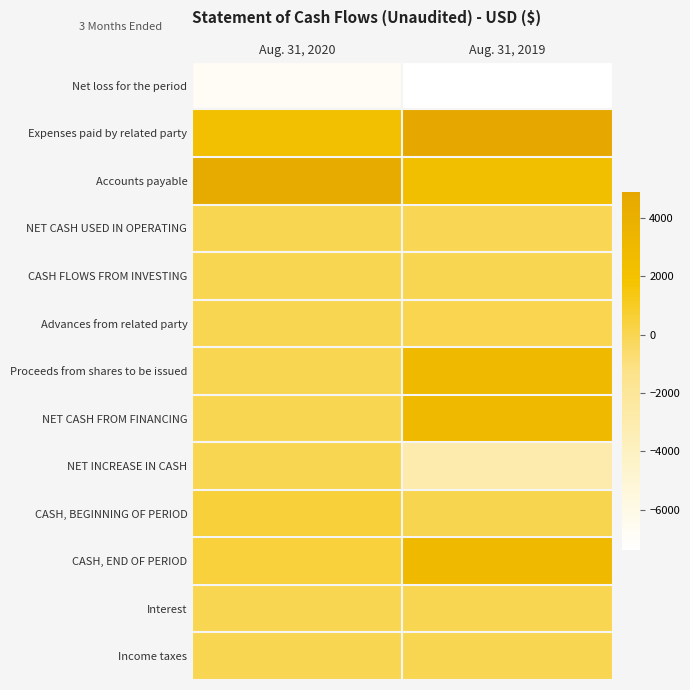

What is the difference between the highest and lowest values at Aug. 31, 2019?

12273